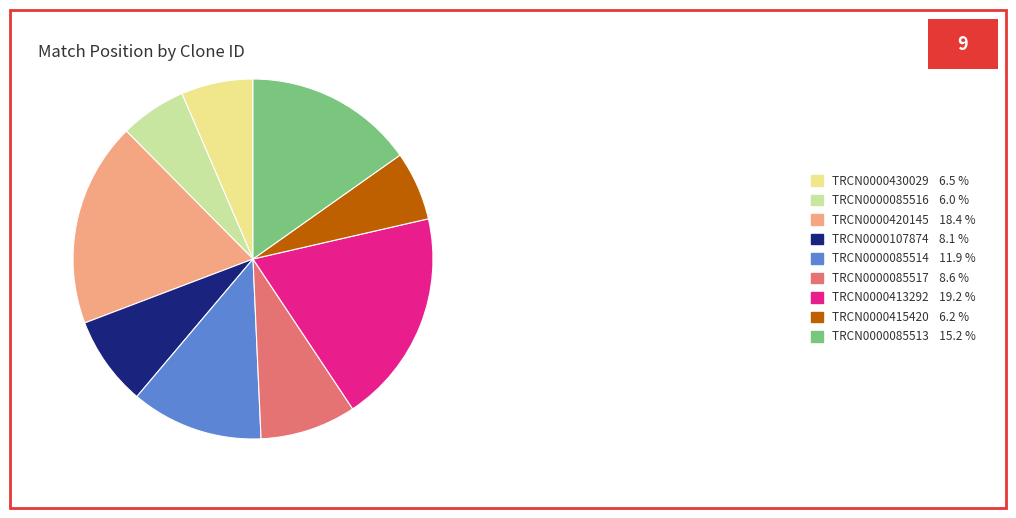

Which category has the biggest portion of the pie?

TRCN0000413292